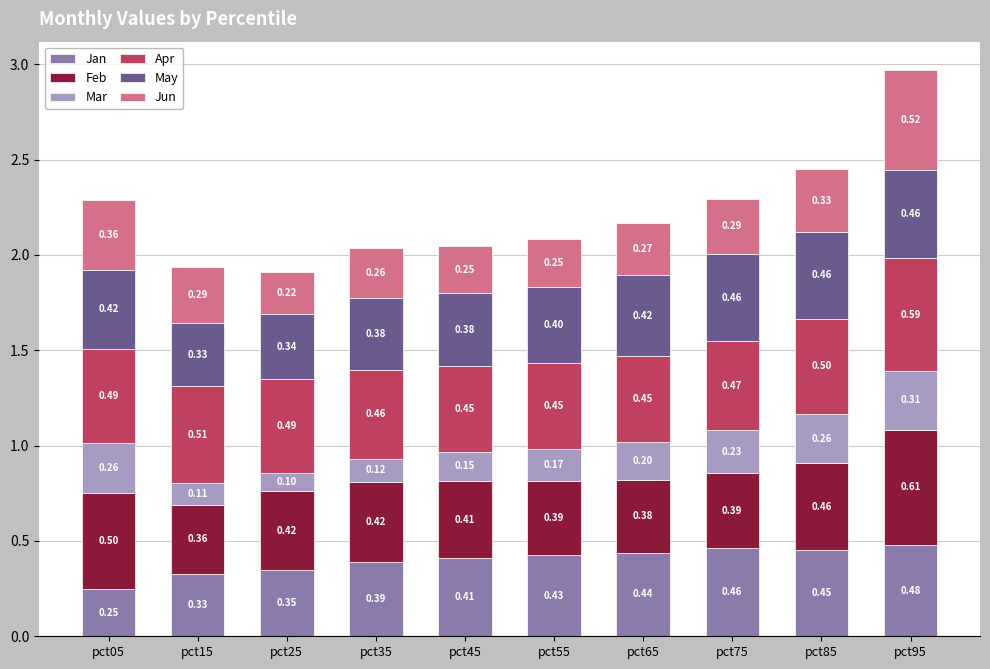

What is the total value across all series at pct25?

1.9